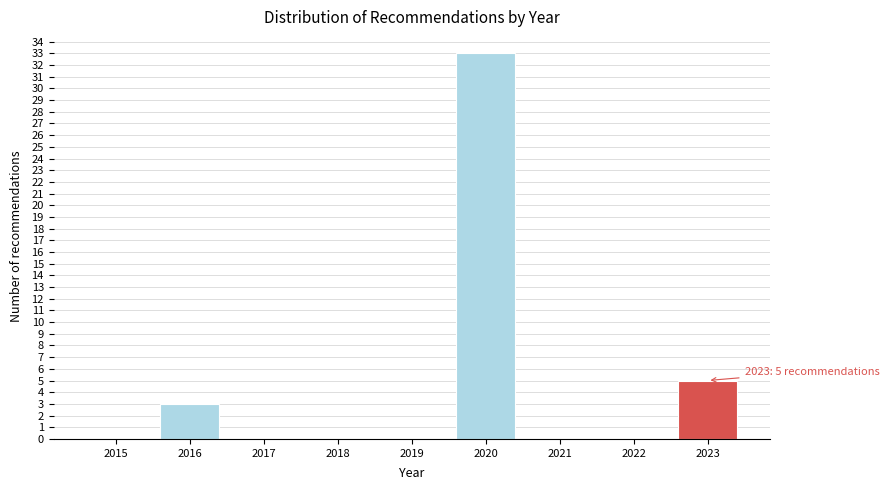

Reading left to right, transcribe all the data shown in this chart.

2015=0	2016=3	2017=0	2018=0	2019=0	2020=33	2021=0	2022=0	2023=5